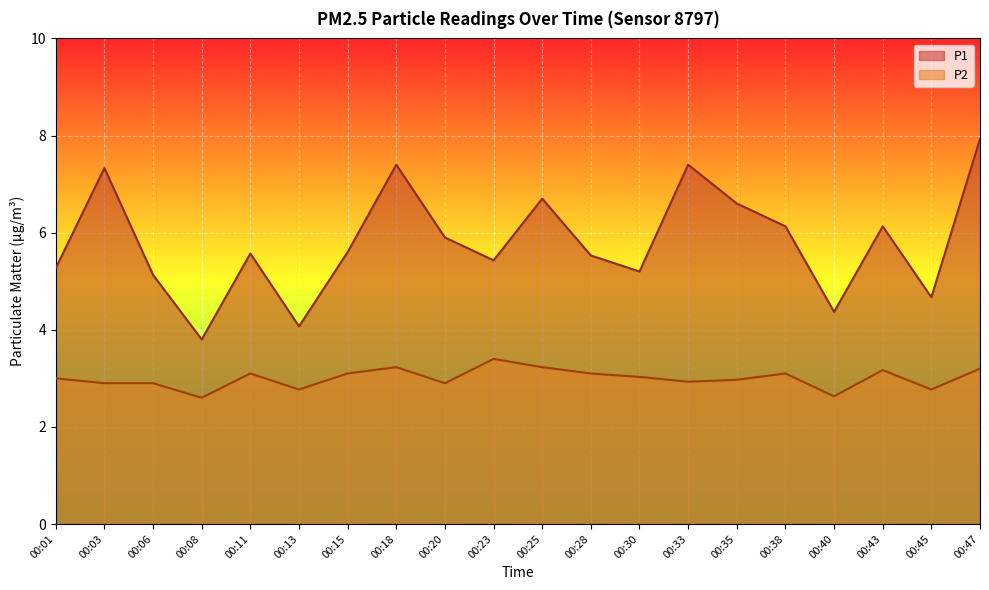

What is the maximum value shown in the chart?

7.9